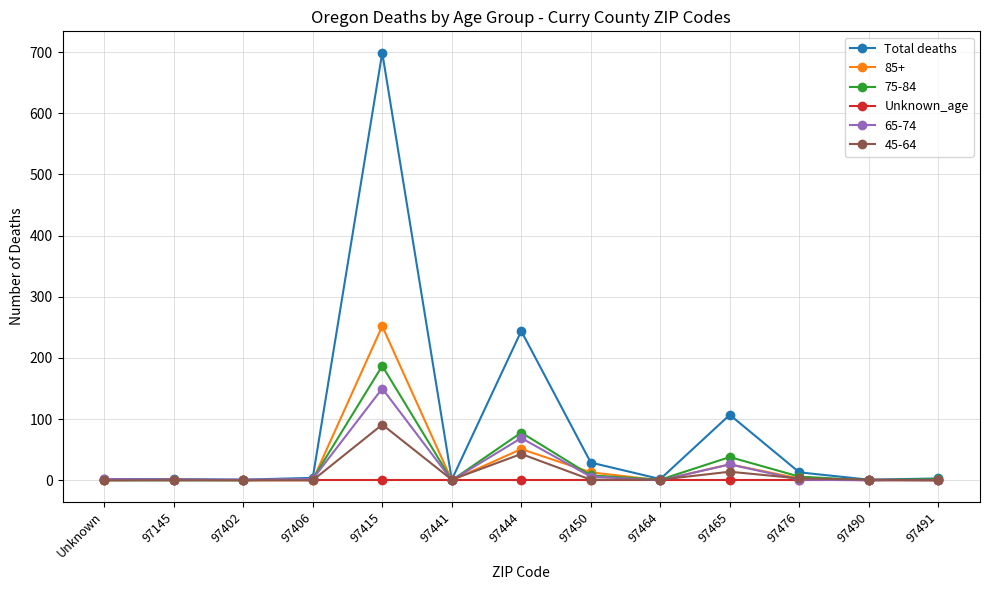

At which category is the sum across all series the highest?

97415